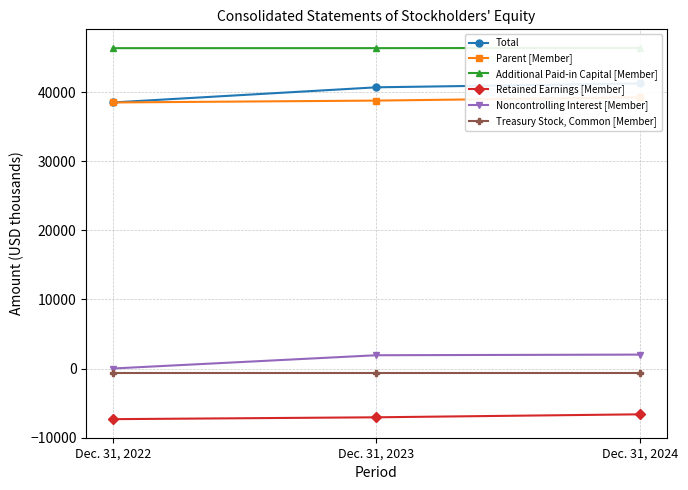

True or false: Retained Earnings [Member] has a value of -6628 at Dec. 31, 2024.

True